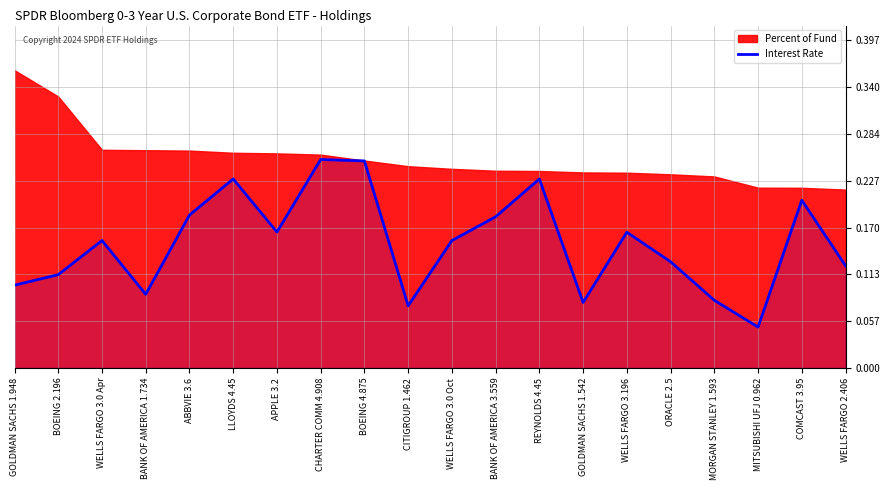

The chart shows a value of 0.2 at GOLDMAN SACHS 1.948. True or false?

False